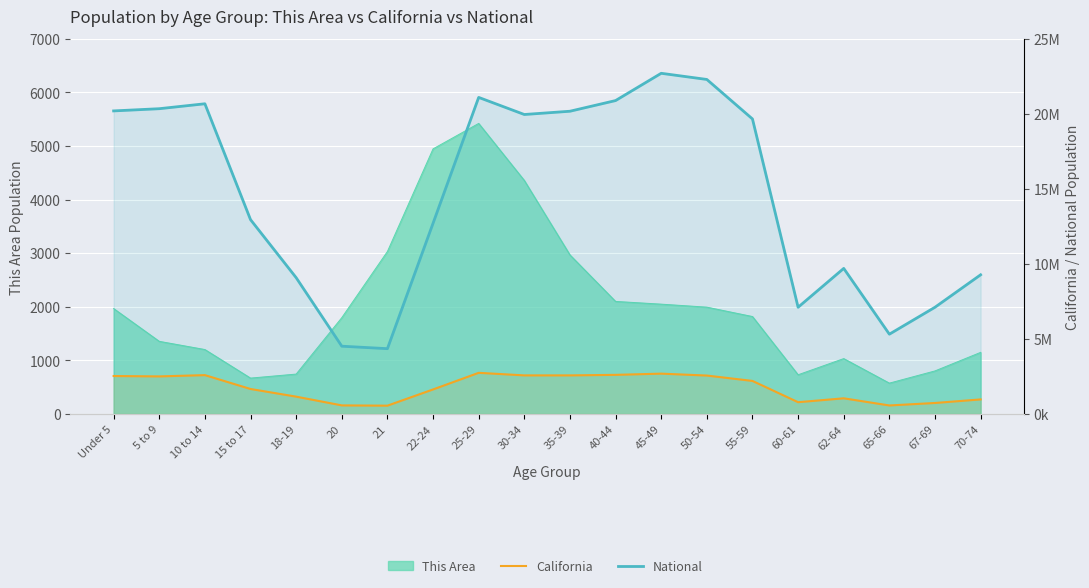

What is the maximum value for National?

22708591